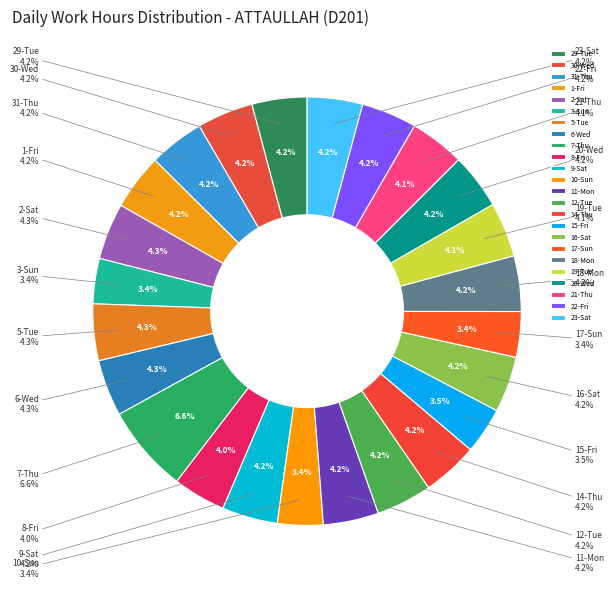

How many slices are in this pie chart?

24